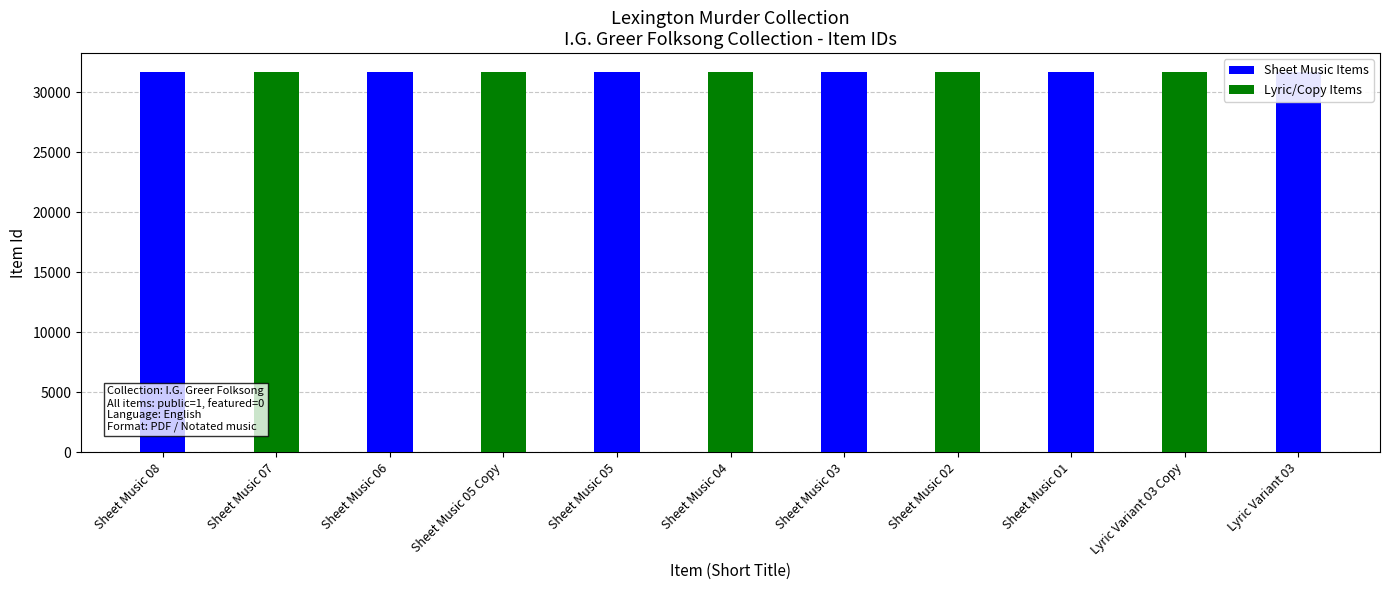

Does the chart contain stacked bars?

No